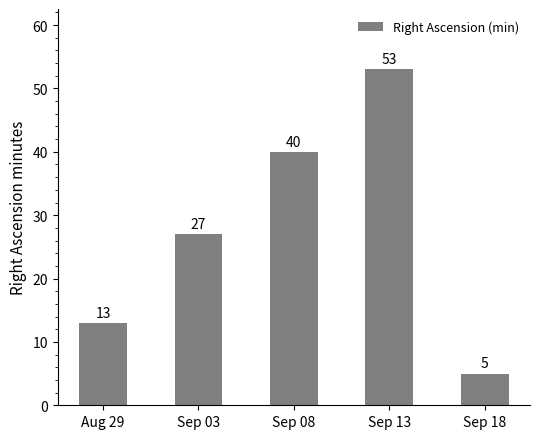

Does the chart contain stacked bars?

No